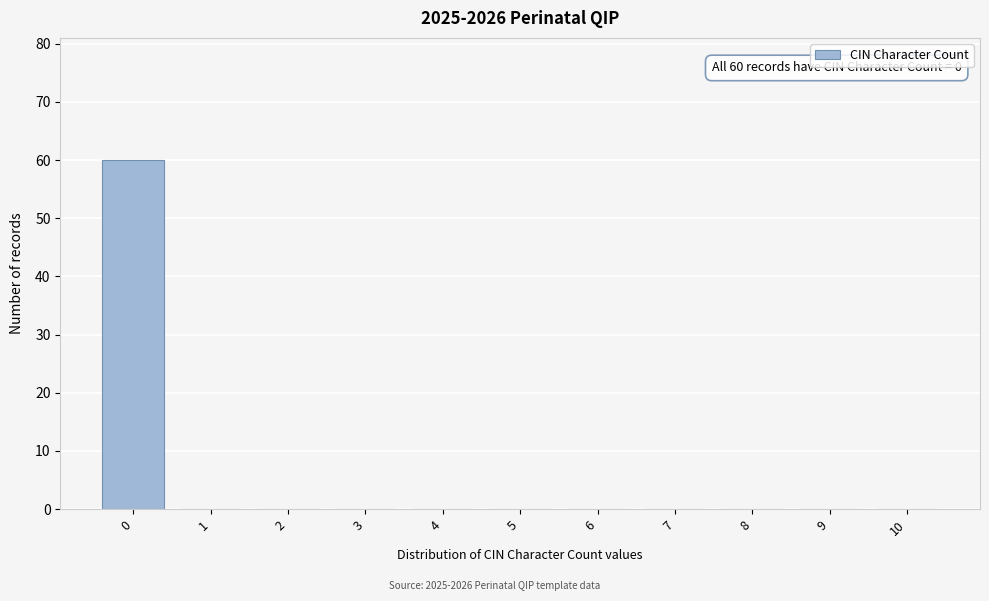

Reading left to right, list all the values displayed in this chart.

0=60	1=0	2=0	3=0	4=0	5=0	6=0	7=0	8=0	9=0	10=0